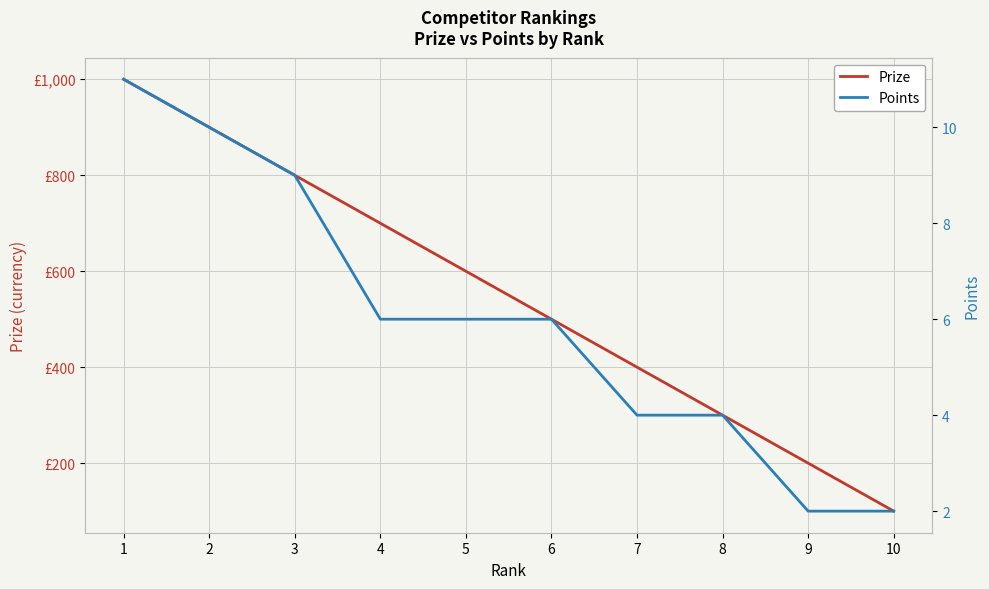

The value of Points at 7 is 6. True or false?

False